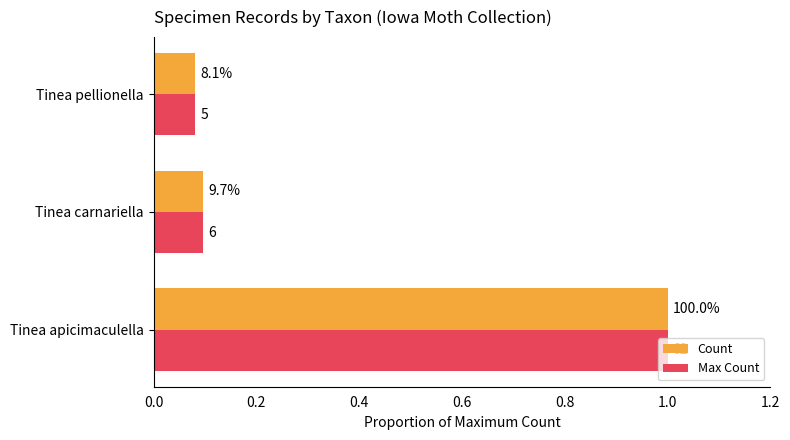

What are all the series names shown in the legend?

Count, Max Count